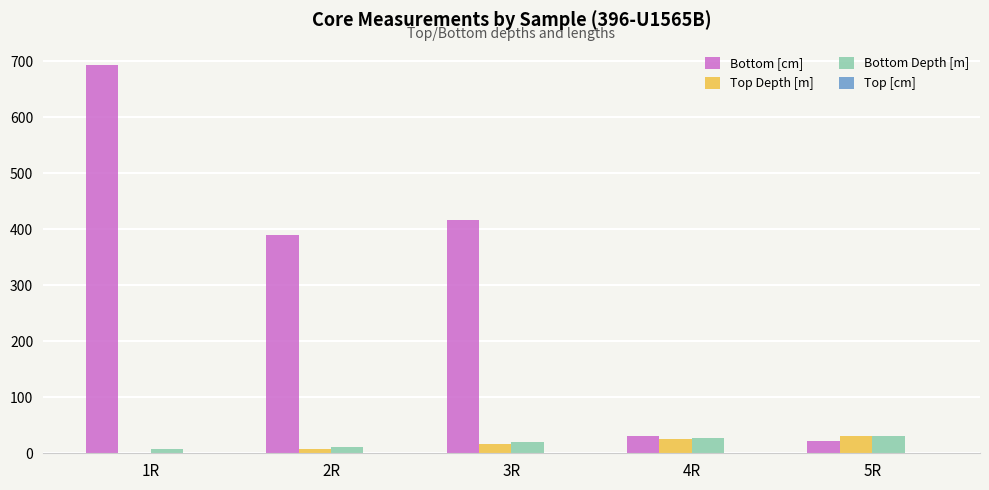

The value of Top Depth [m] at 1R is 0.0. True or false?

True